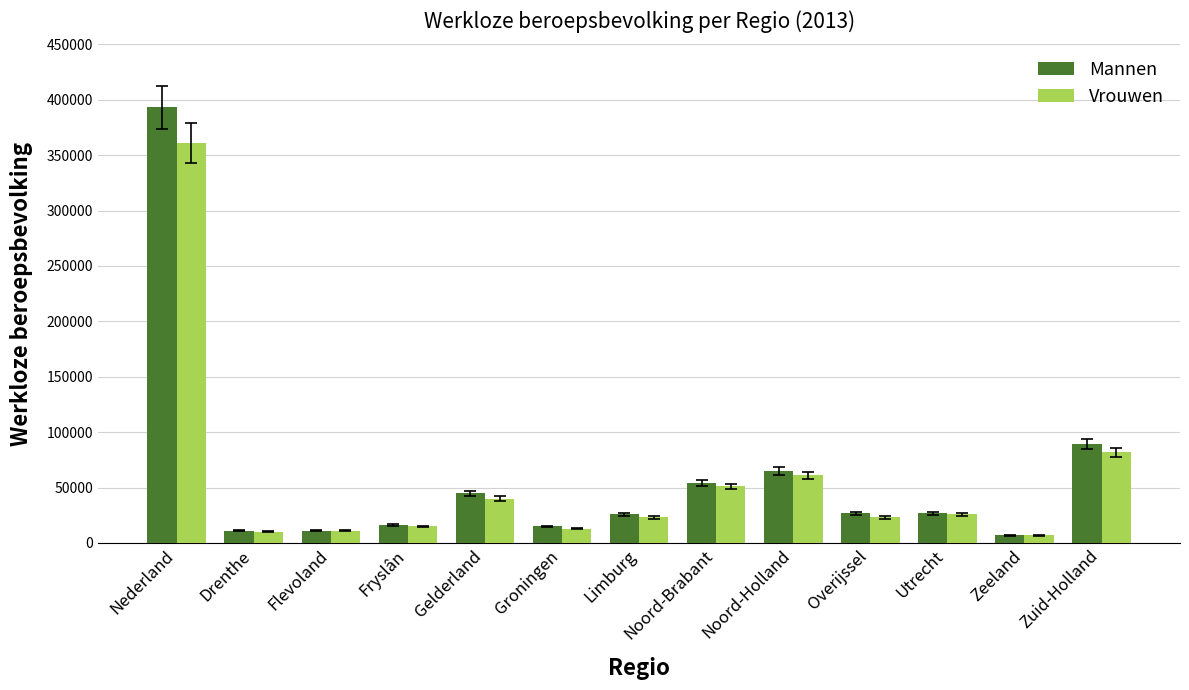

What is the total value across all series at Nederland?

754000